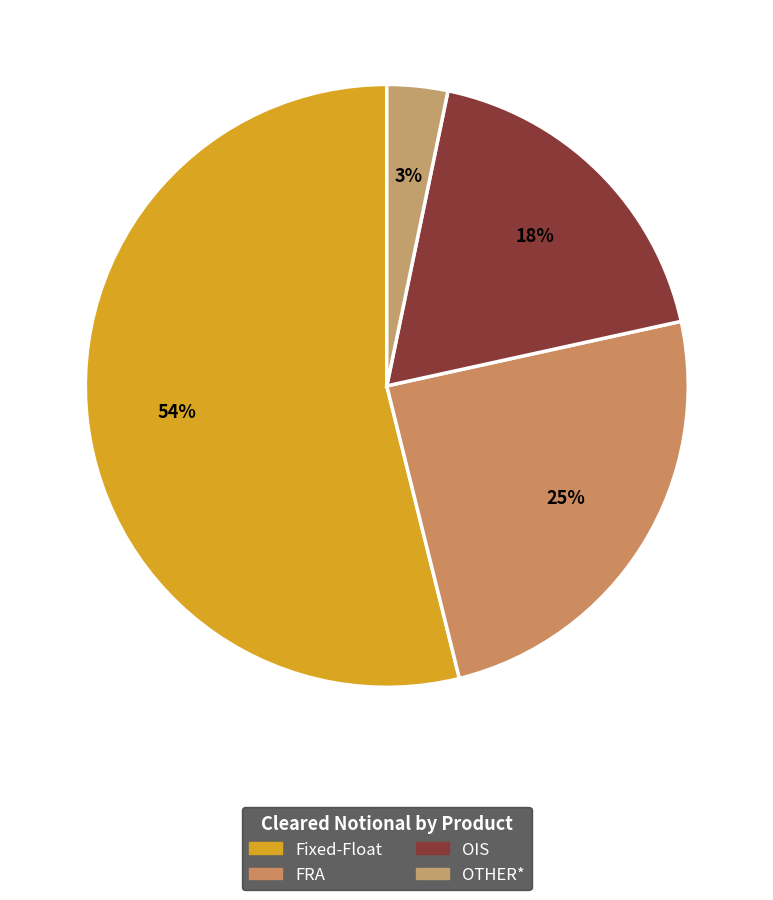

To the nearest percent, what is the difference between the Fixed-Float and OTHER* slice percentages?

51%